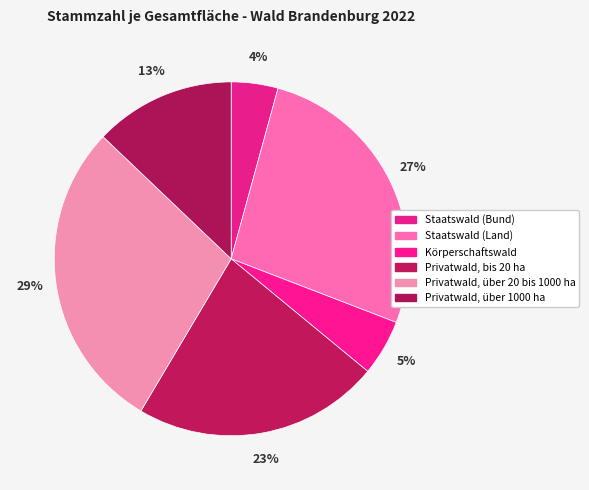

Which has a higher value, Privatwald, bis 20 ha or Körperschaftswald?

Privatwald, bis 20 ha